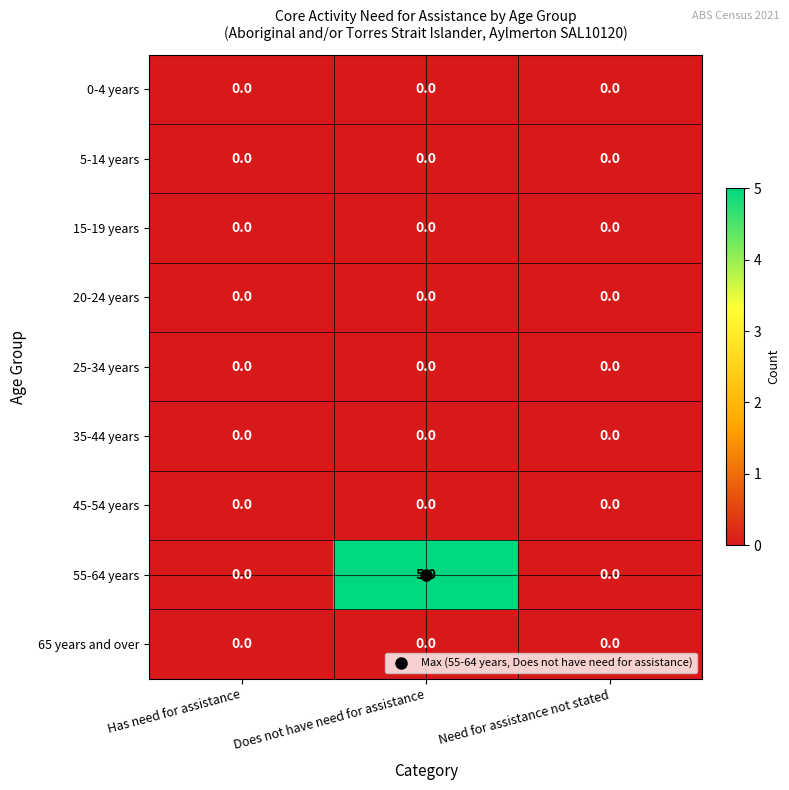

At how many categories does at least one series exceed 1?

1